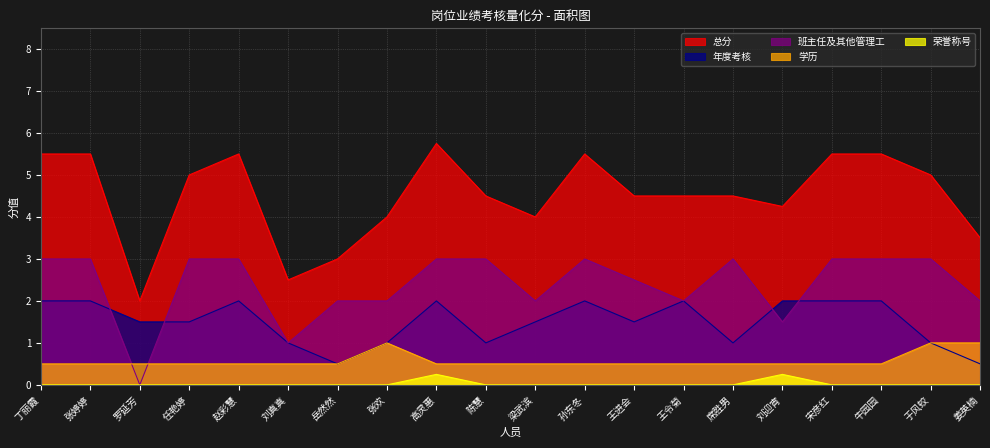

Is it true that 年度考核 equals 1.5 at 任艳婷?

True